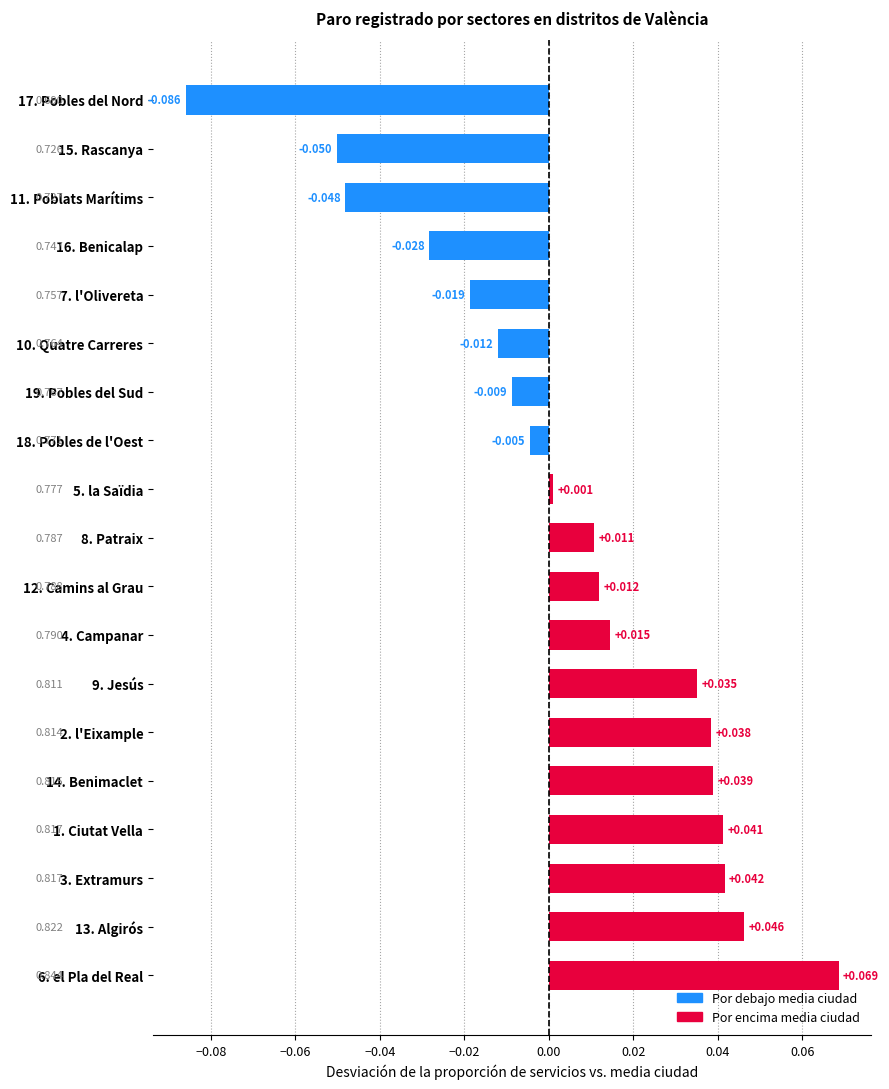

At which label is the value closest to 0?

5. la Saïdia